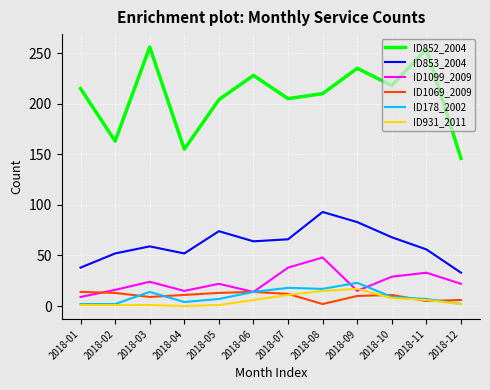

The ID1099_2009 series shows 18 at 2018-11. True or false?

False